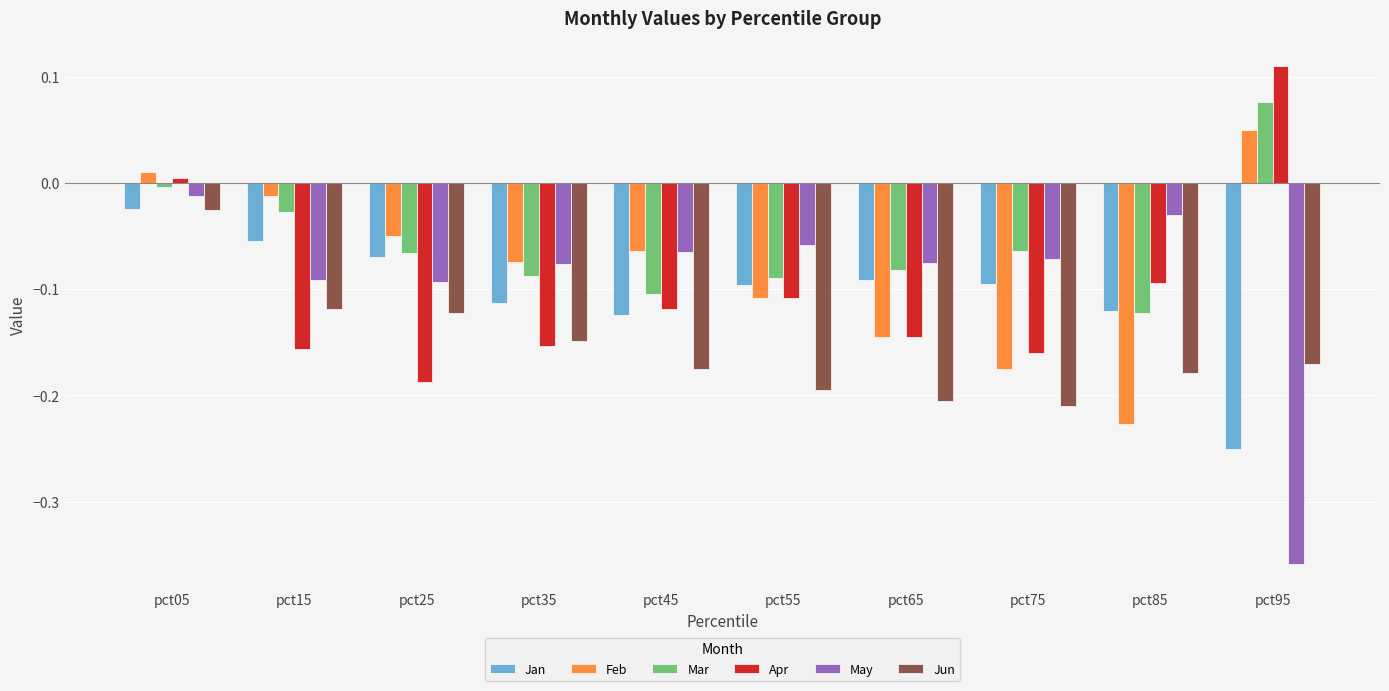

Which series has the largest range (max minus min)?

May